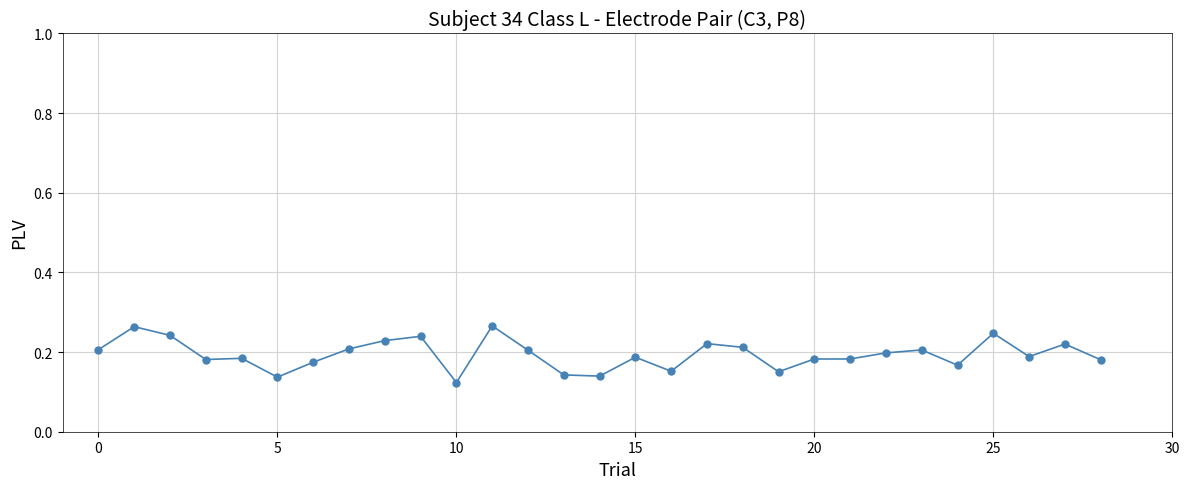

True or false: the data has more than 1 interior local peaks.

True